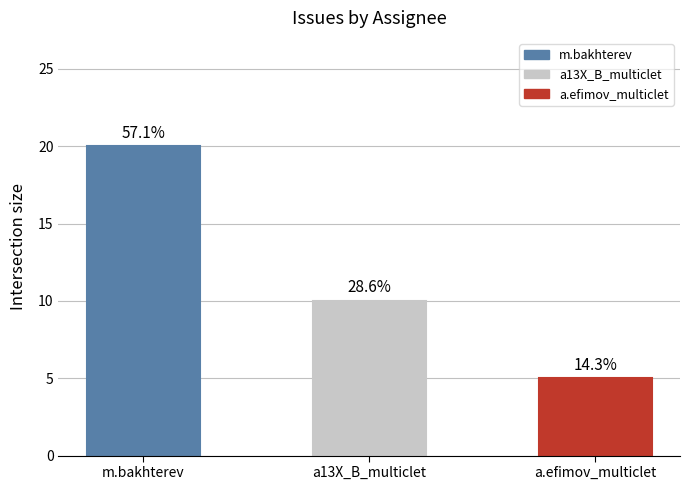

Reading right to left, what are all the values shown in this chart?

5	10	20